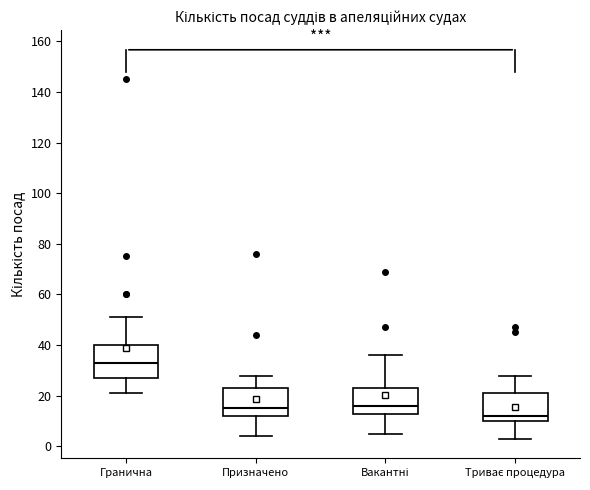

Which box has the highest median line?

Гранична